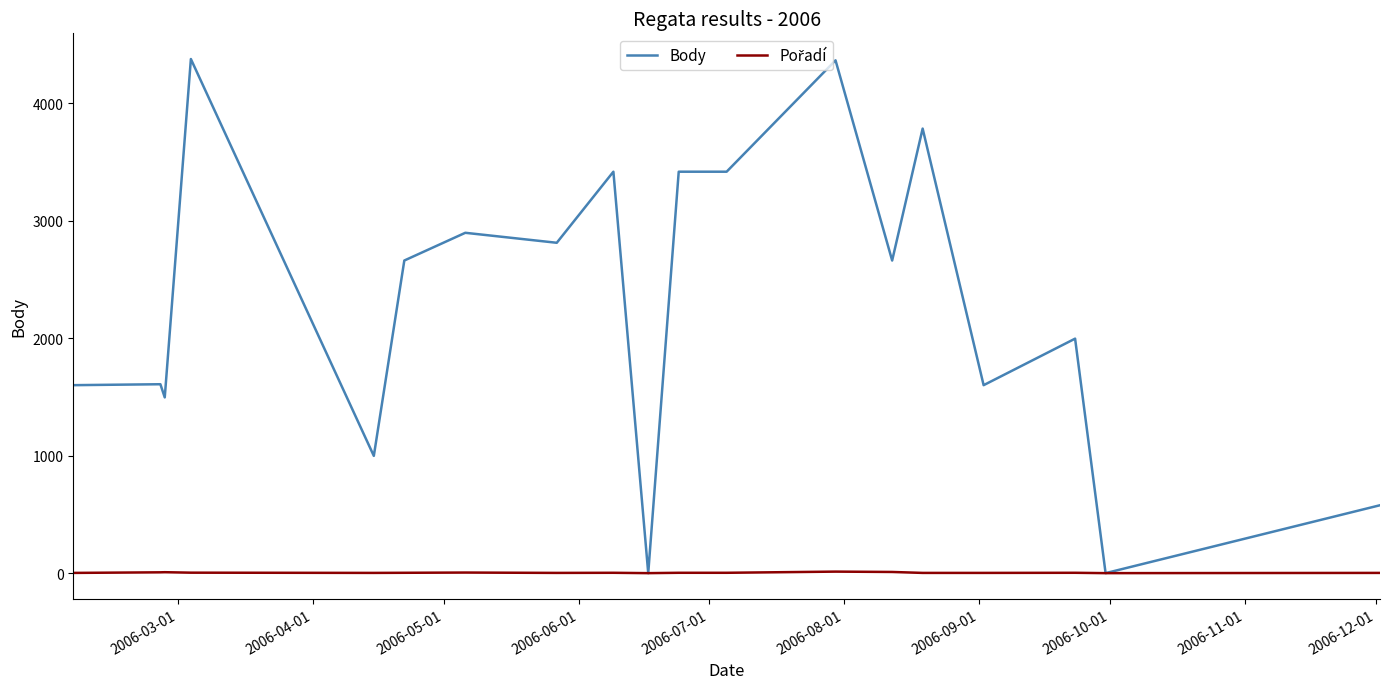

Which series has the widest spread of values?

Body